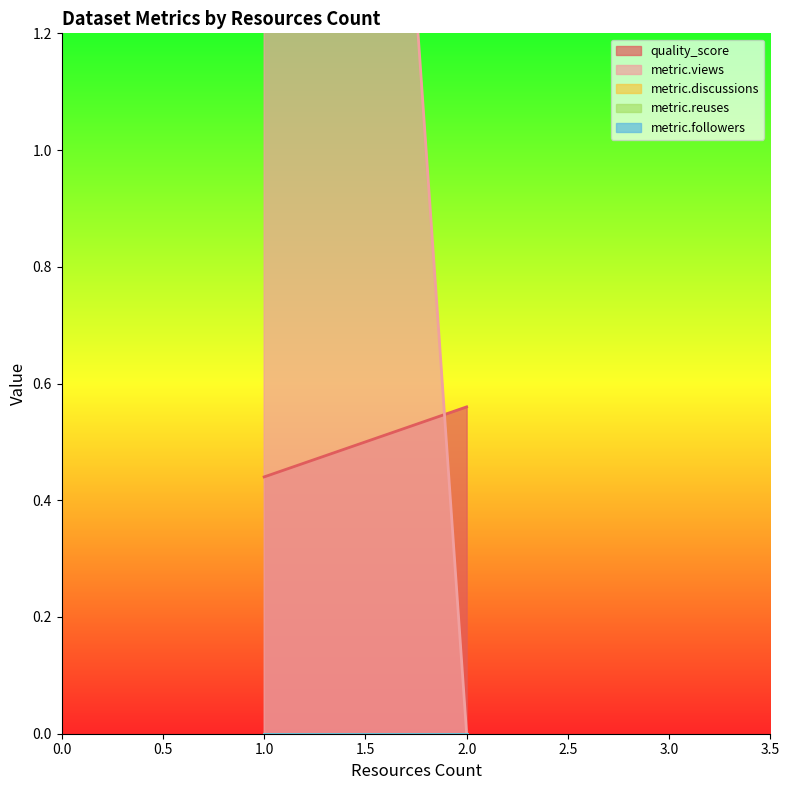

Count the number of data series in this chart.

5